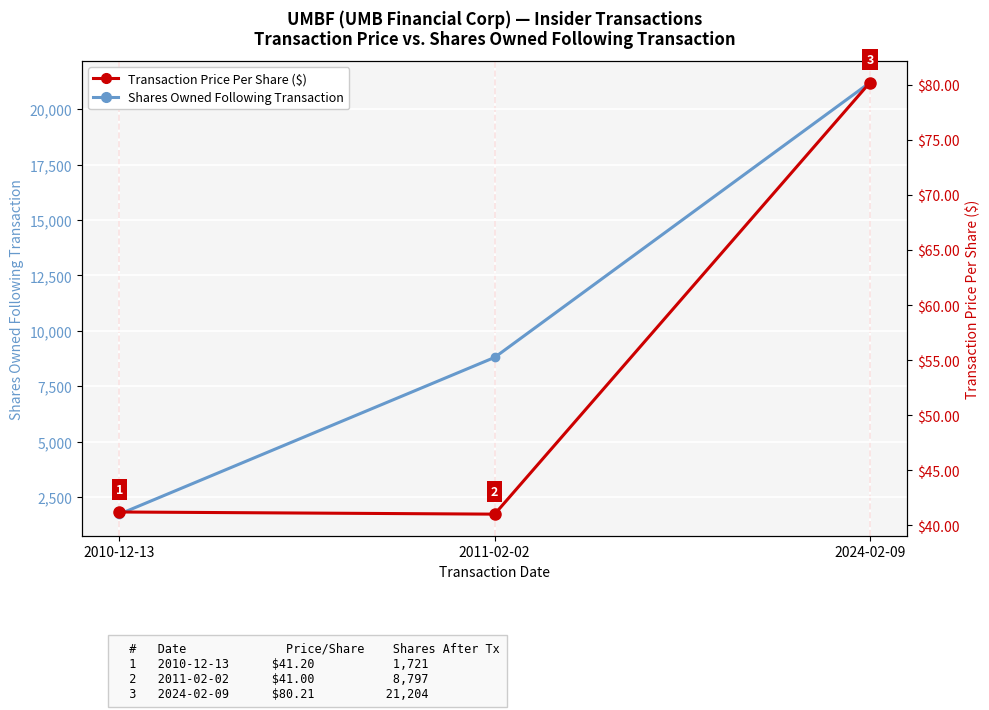

What is the total value across all series at 2010-12-13?

1762.2